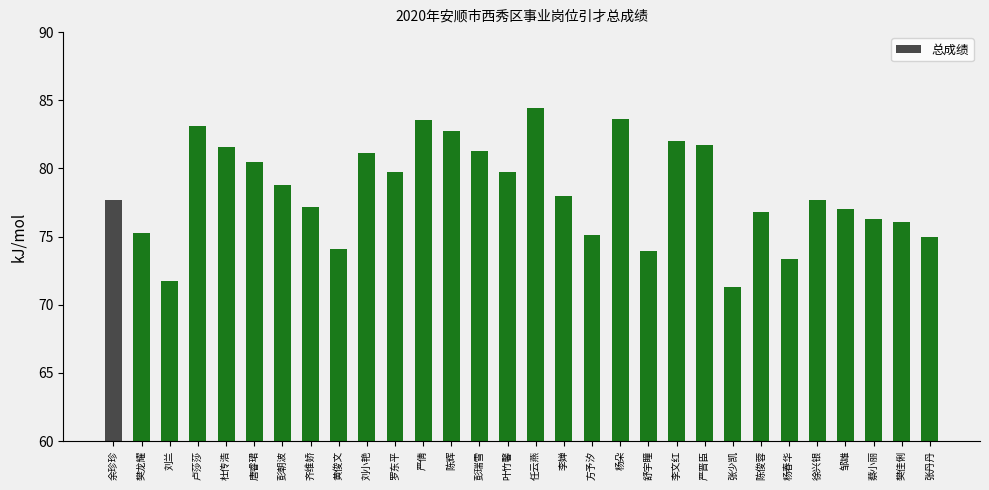

What is the smallest value displayed?

71.3